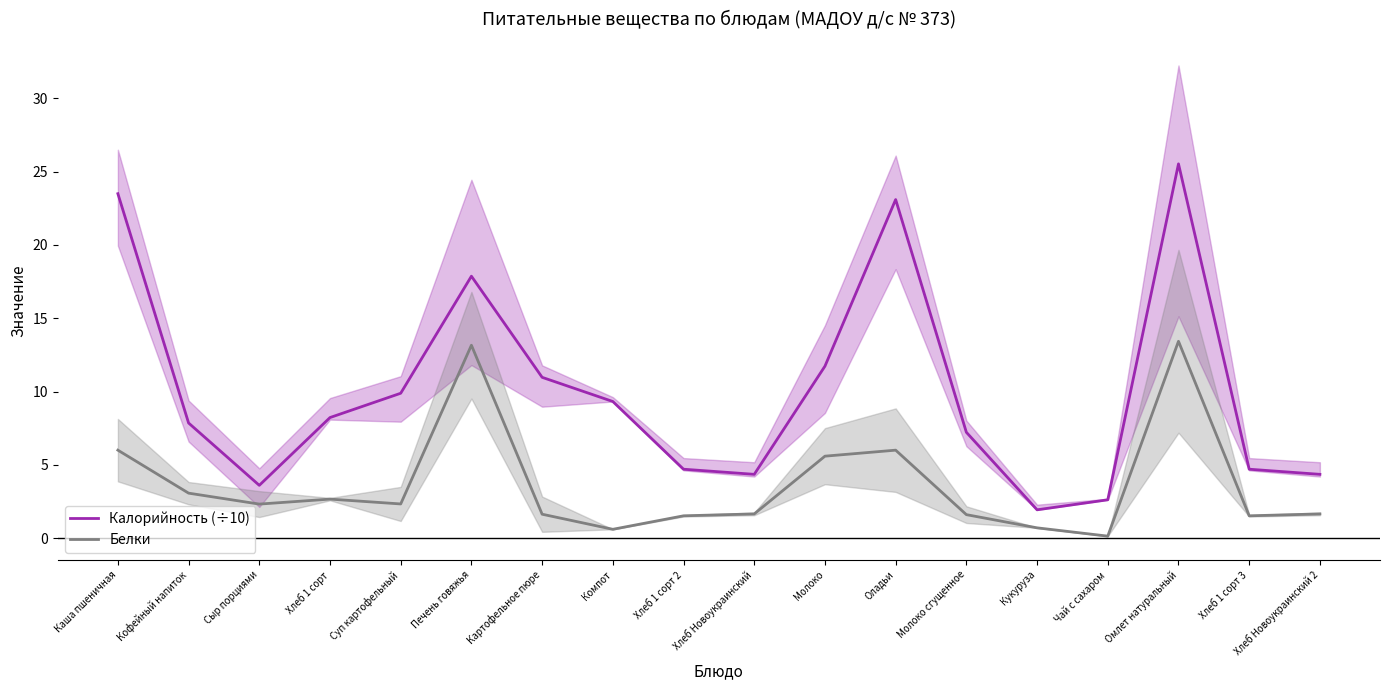

True or false: Калорийность (÷10) and Белки intersect in this chart.

False